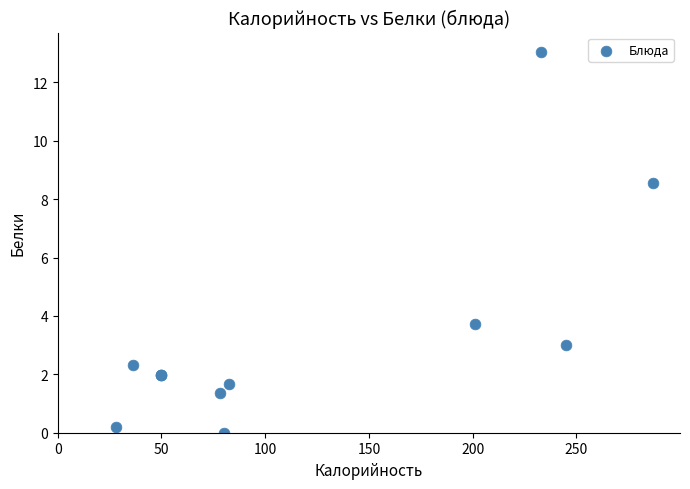

What Y value in the scatter plot is closest to 6?

3.7